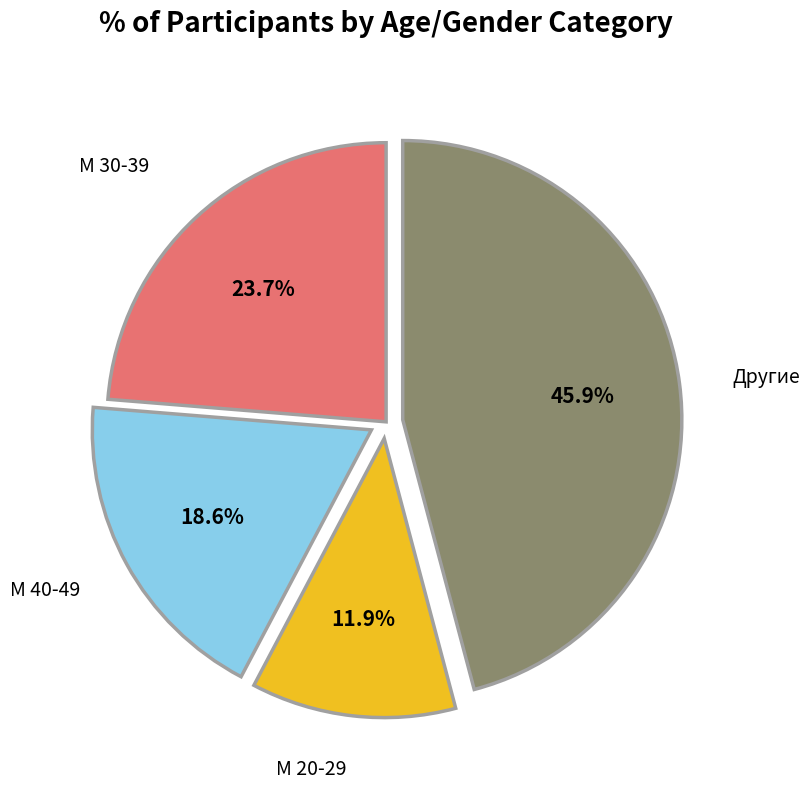

What percentage is the М 40-49 slice, to the nearest percent?

19%